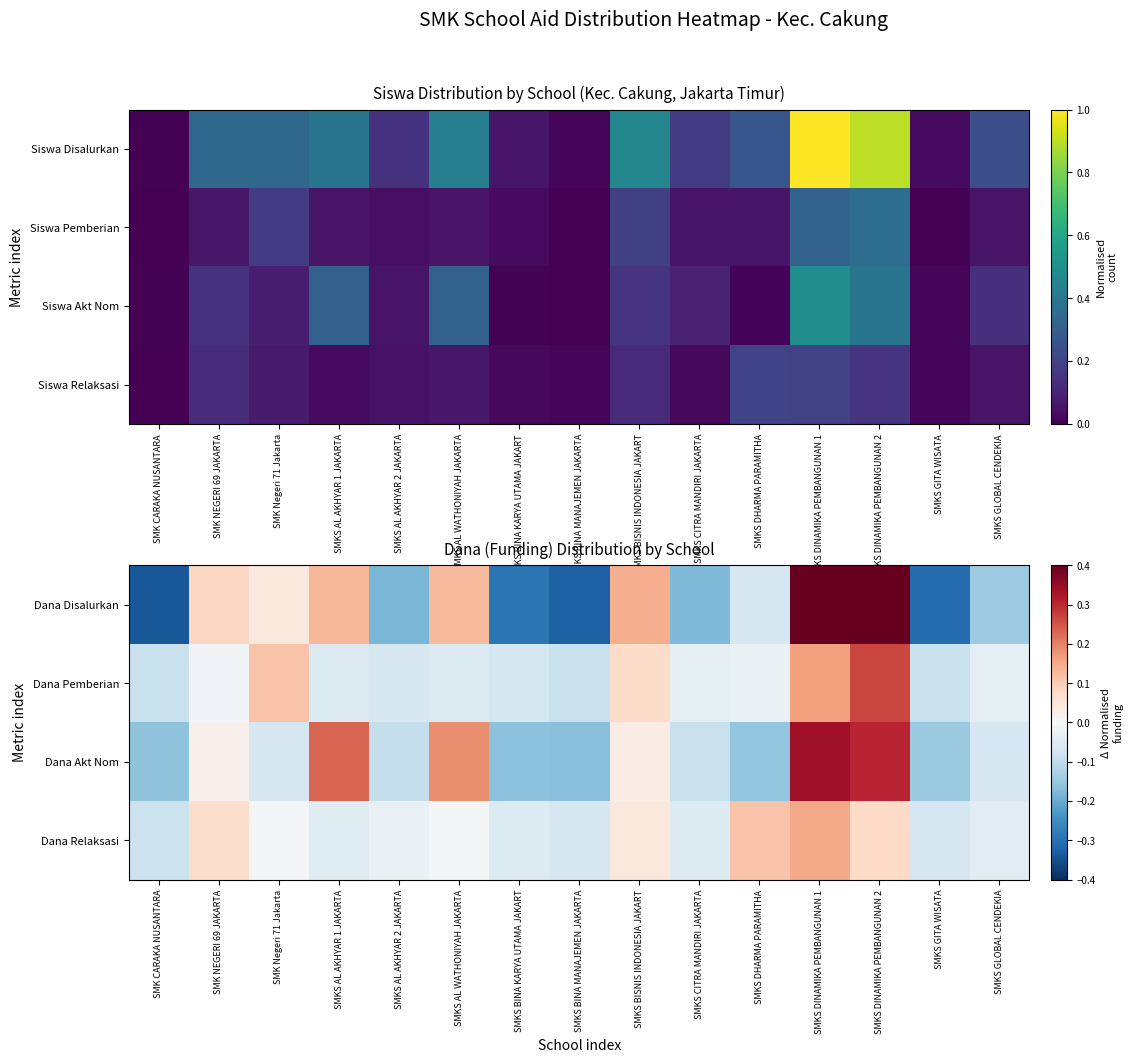

Which category has the highest value in the Dana Akt Nom series?

SMKS DINAMIKA PEMBANGUNAN 1